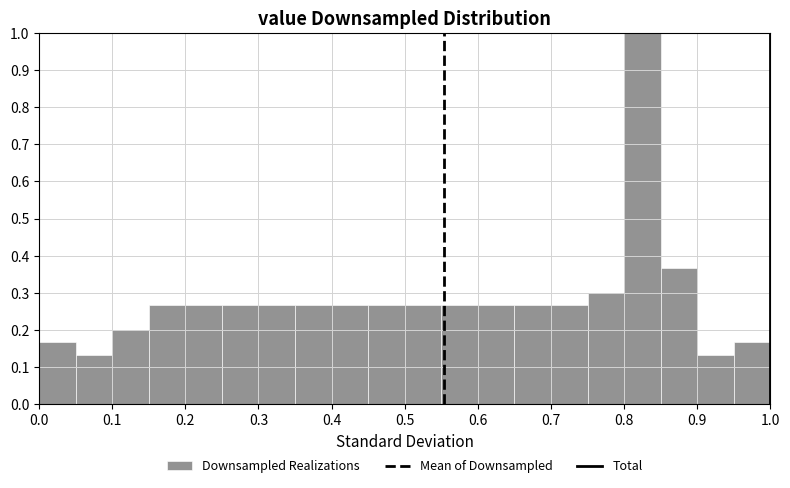

Which range on the x-axis has the tallest bar?

0.80 to 0.85